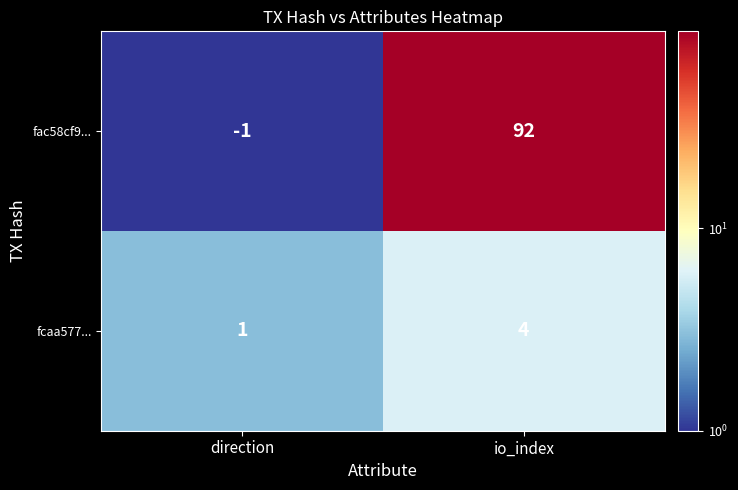

What is the sum of all fac58cf9... values?

91